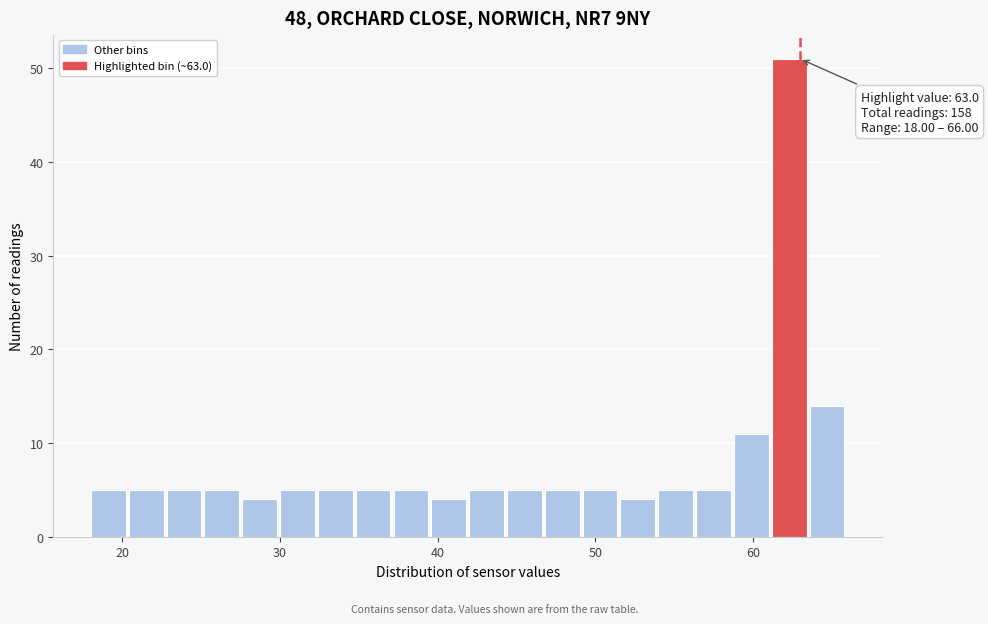

Read against the x-axis, roughly where is the centre of the tallest bar?

62